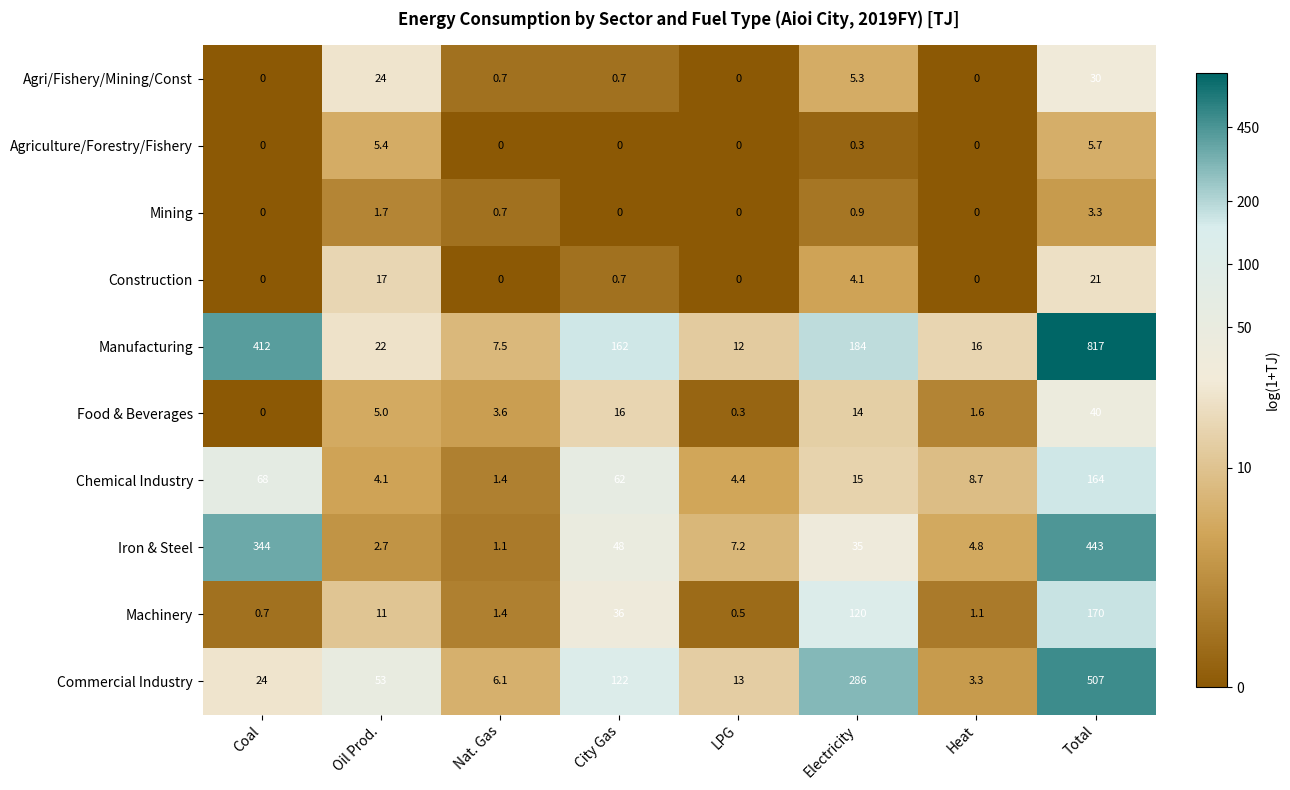

What value does the Food & Beverages series have at City Gas?

16.0